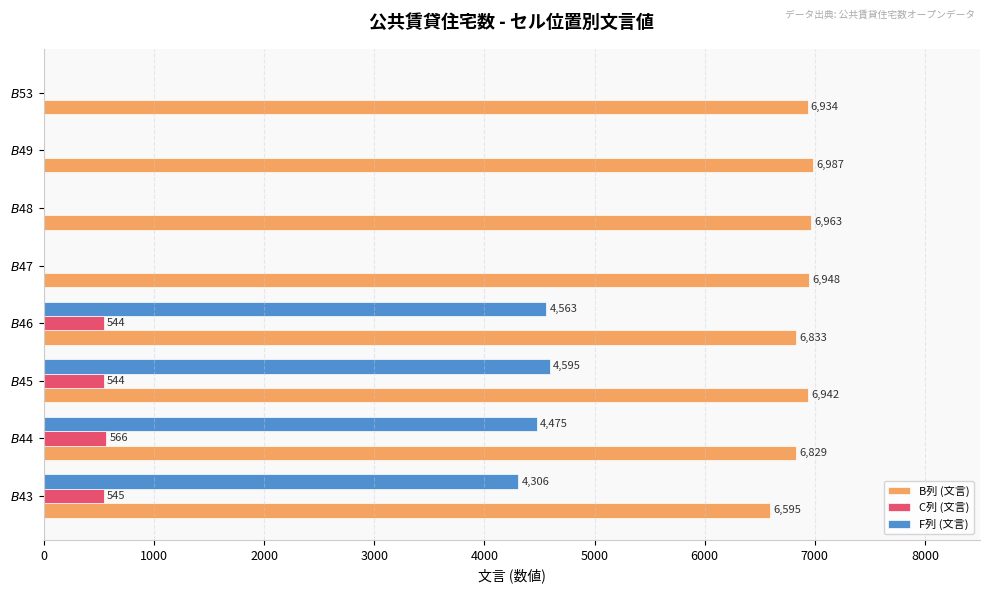

What is the greatest value displayed?

6987